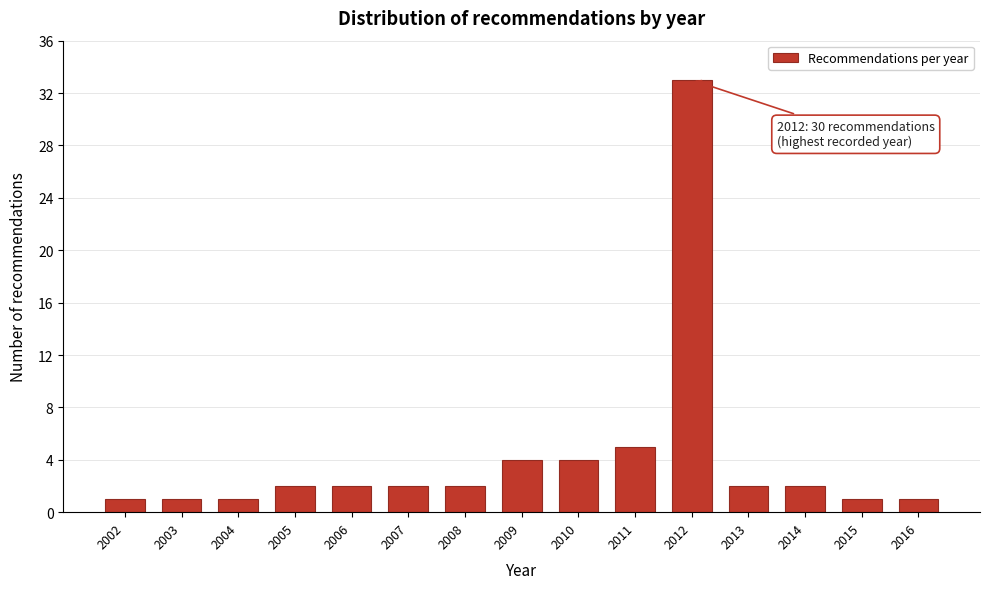

Reading left to right, list all the values displayed in this chart.

1	1	1	2	2	2	2	4	4	5	33	2	2	1	1